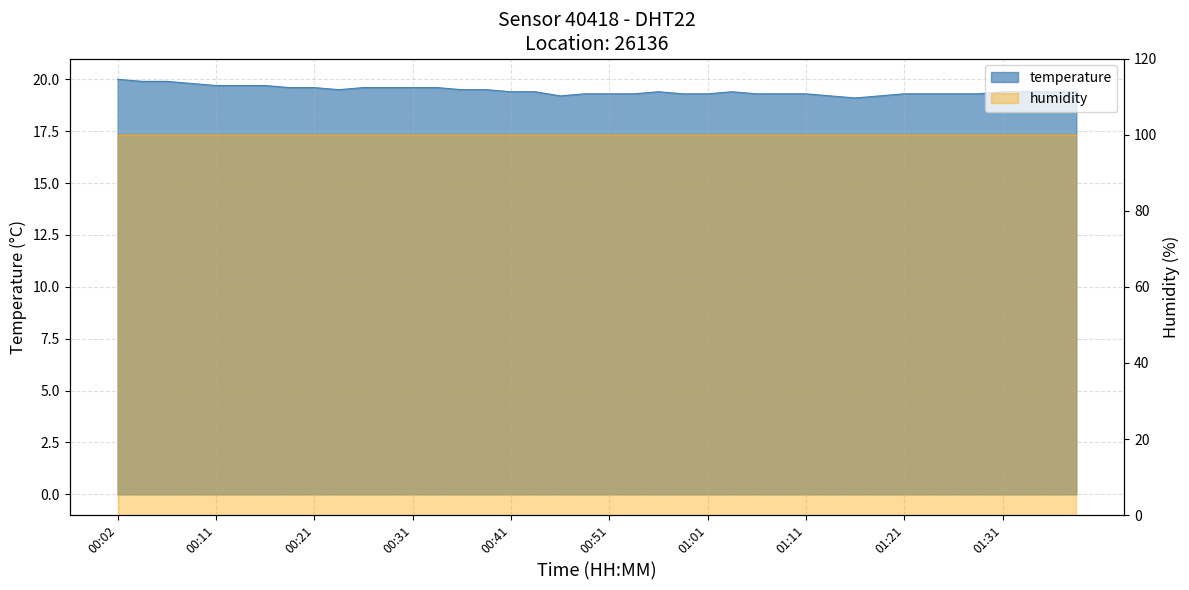

What is the sum of the values at 00:16 and 00:07?

39.6